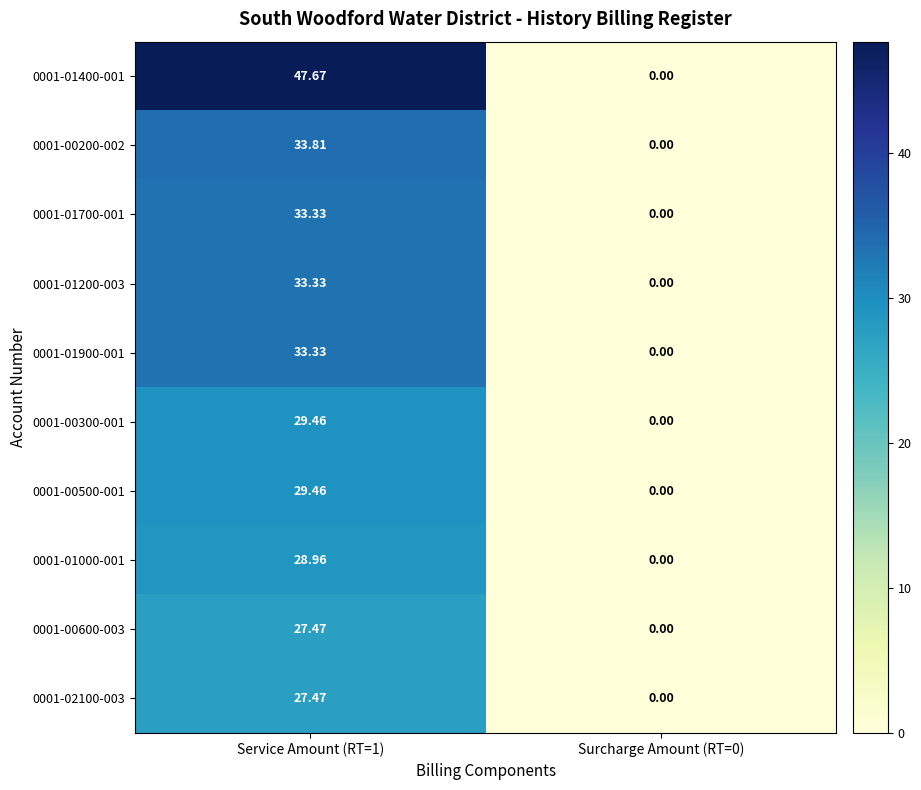

Is the value of 0001-00500-001 at Service Amount (RT=1) greater than the value of 0001-01200-003 at Service Amount (RT=1)?

No